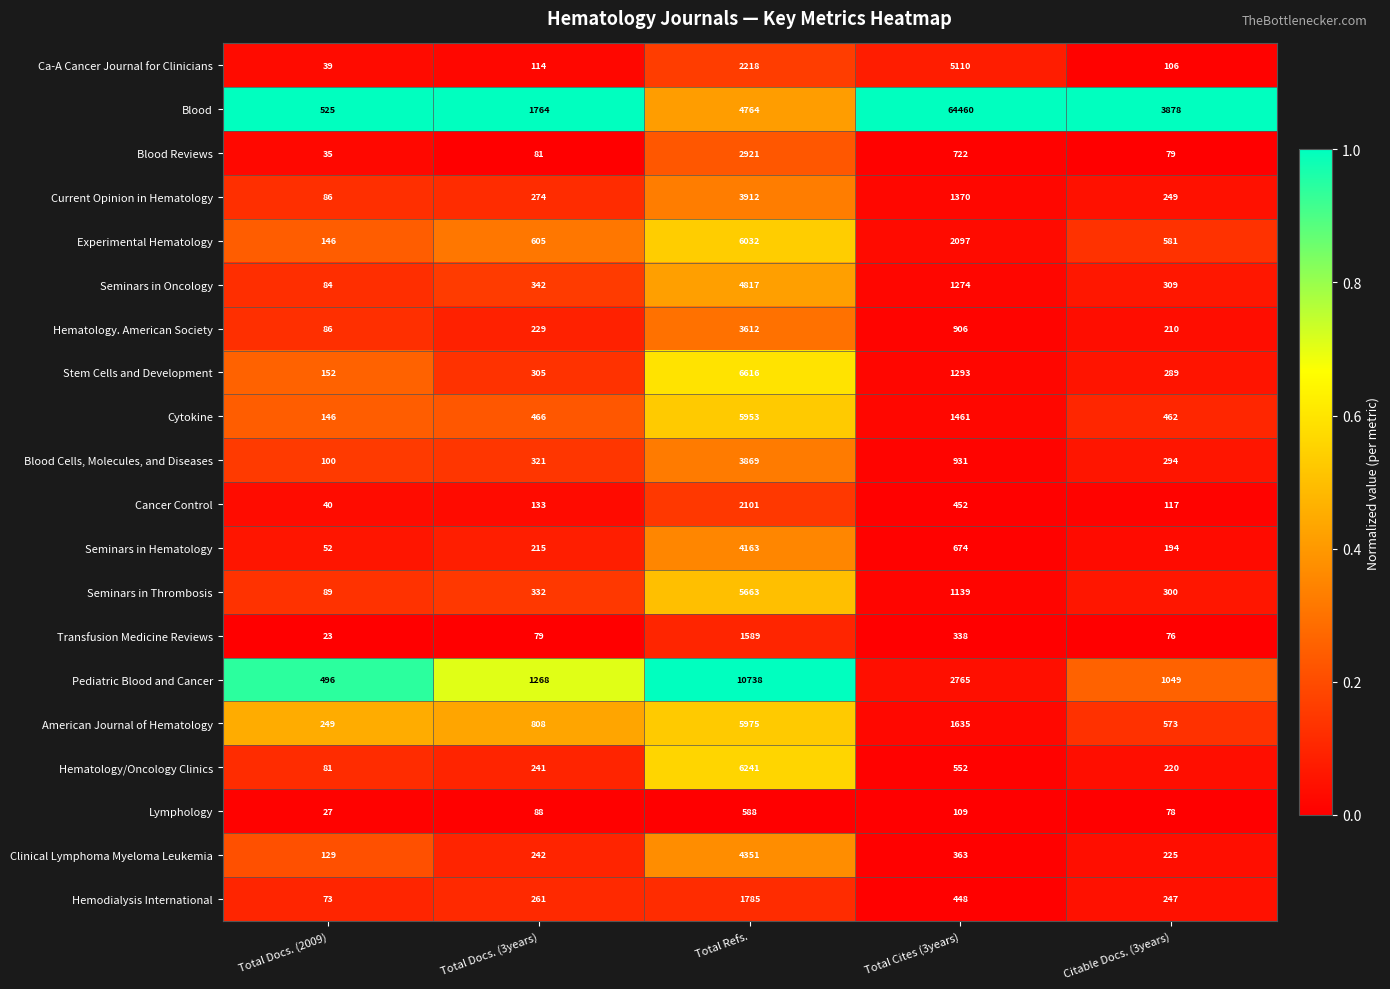

At which category does the chart reach its minimum across all series?

Total Docs. (2009)